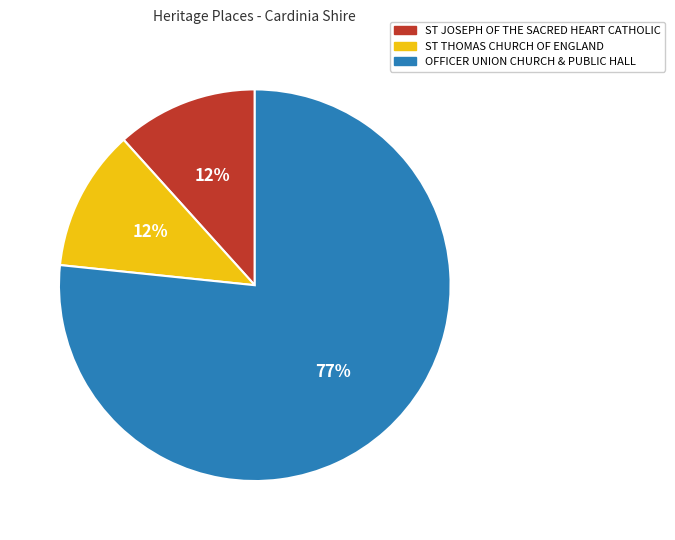

To the nearest percent, what is the average slice percentage?

33%